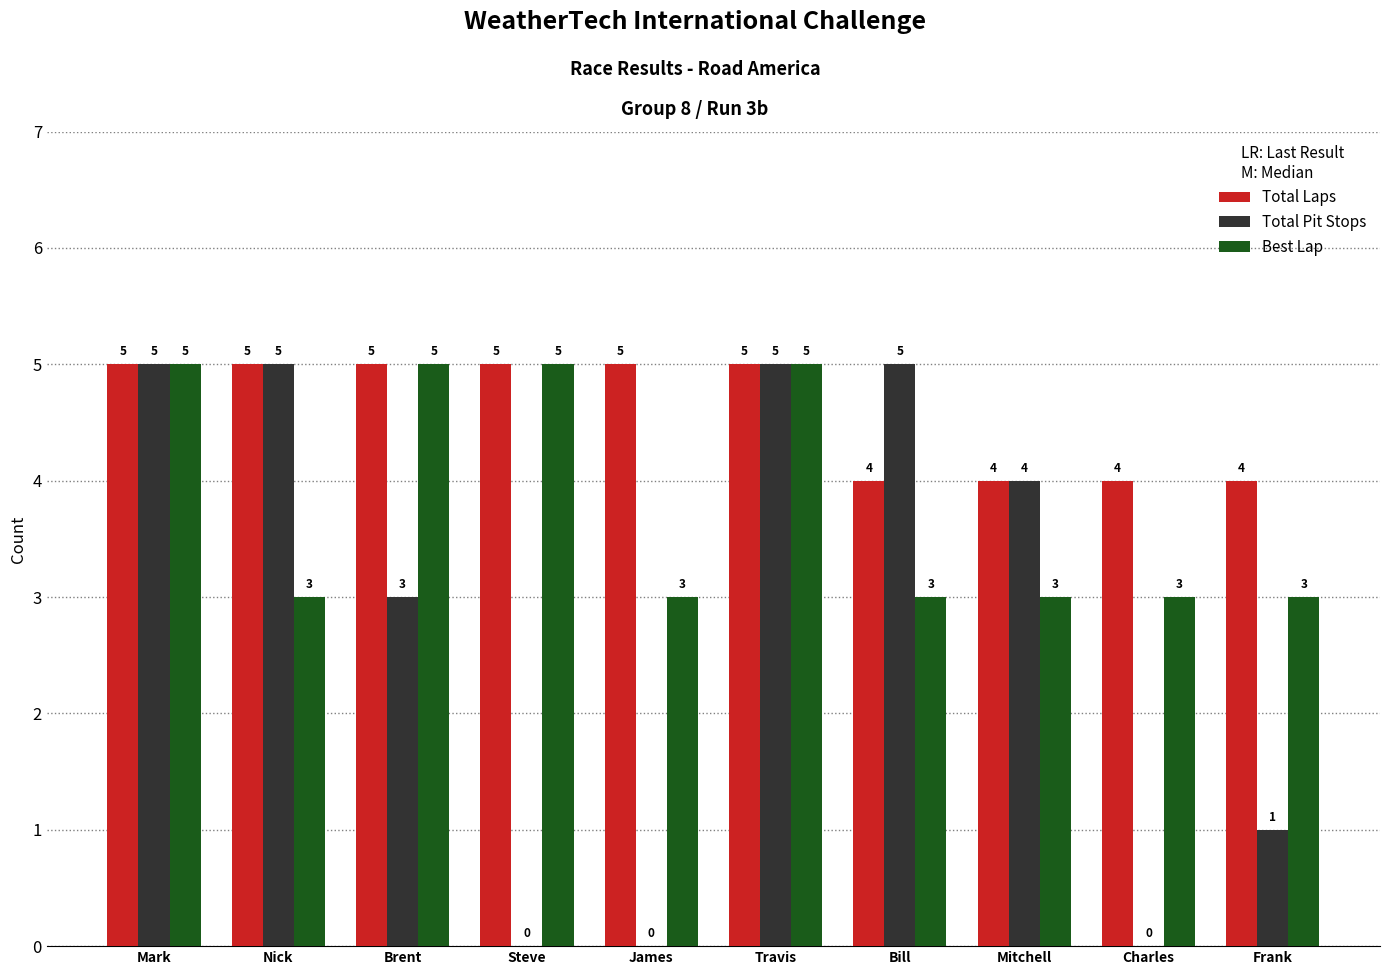

What is the total value across all series at Frank?

8